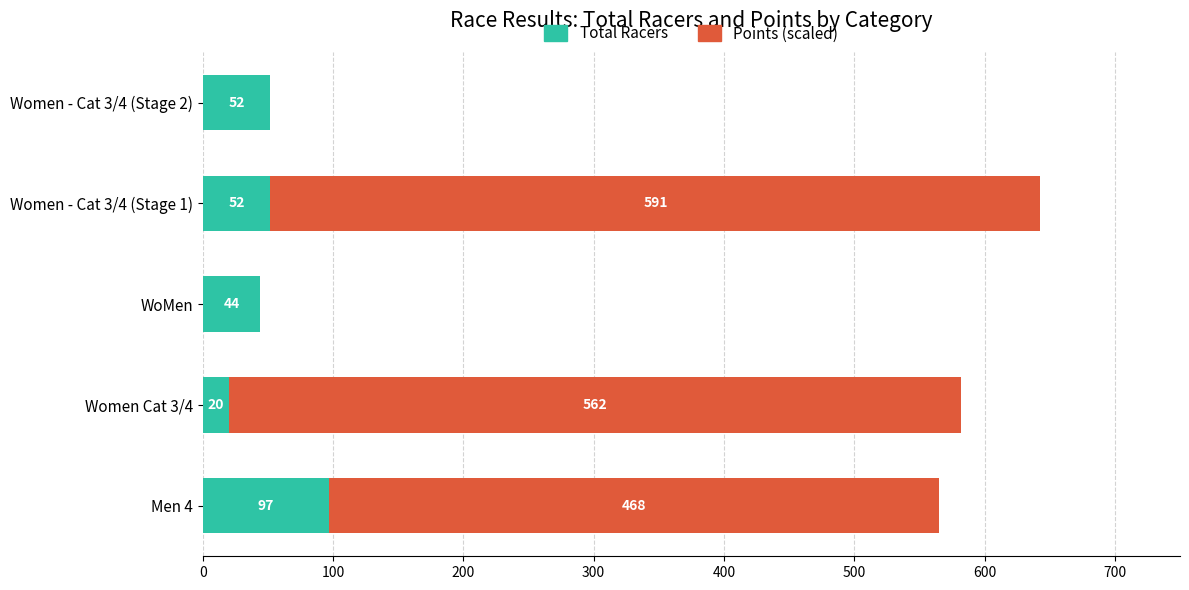

At which category is the sum across all series the highest?

Women - Cat 3/4 (Stage 1)